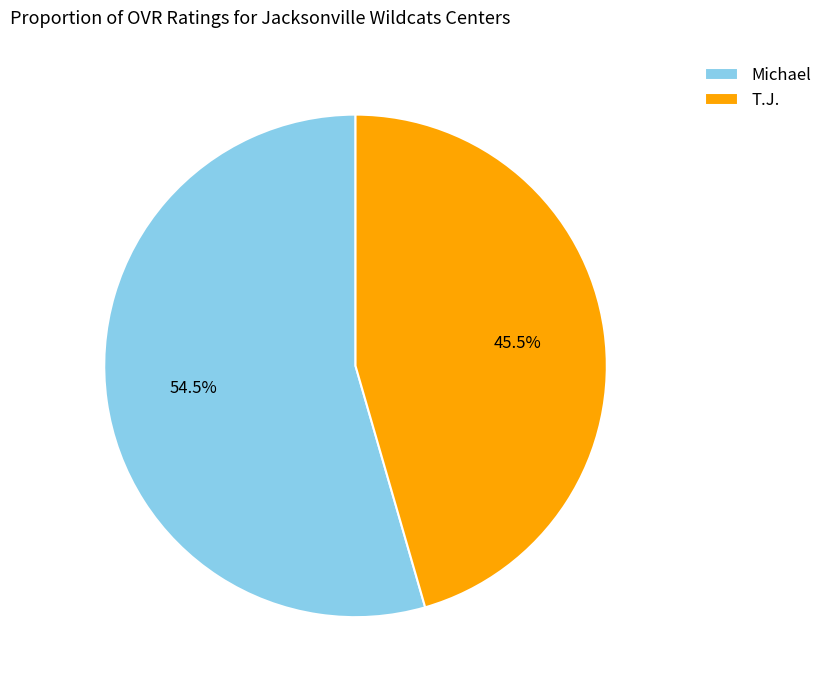

Which slice is the largest?

Michael